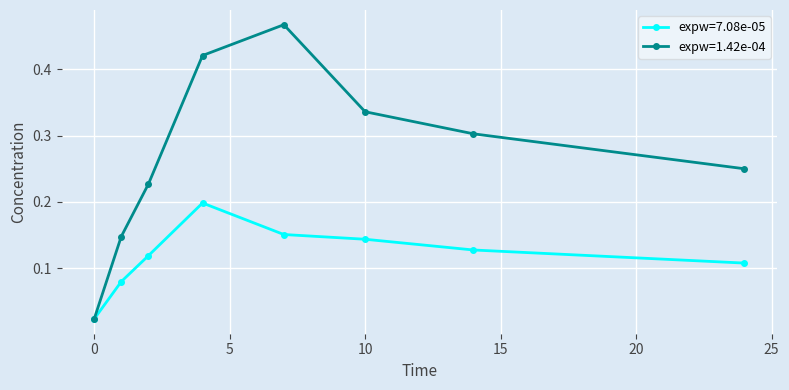

Which series has the largest total across all categories?

expw=1.42e-04